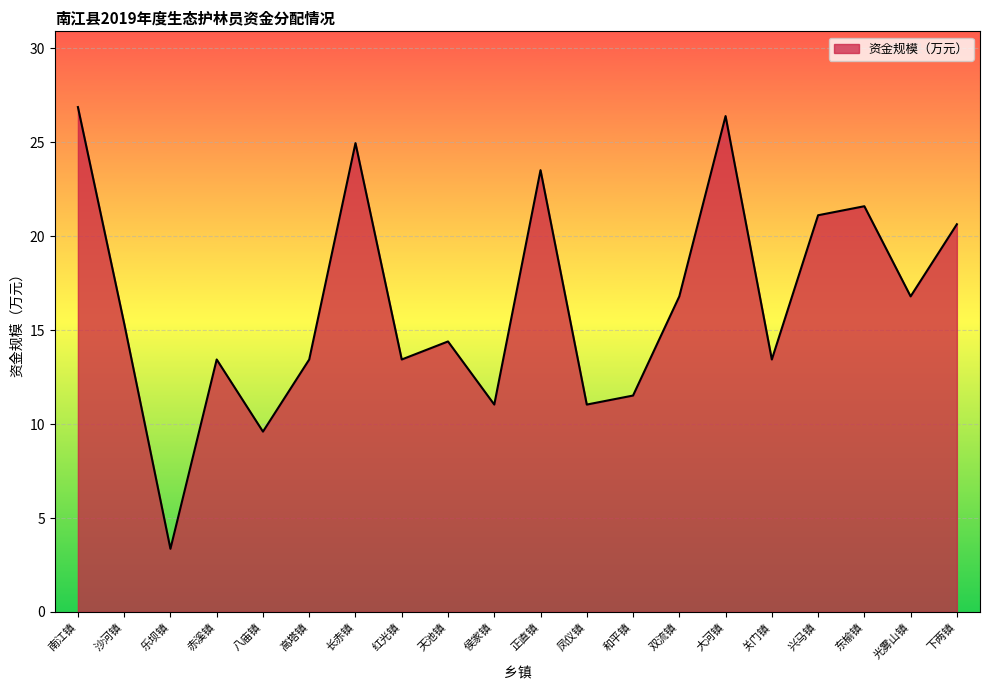

True or false: the data shows 45.7 at 南江镇.

False